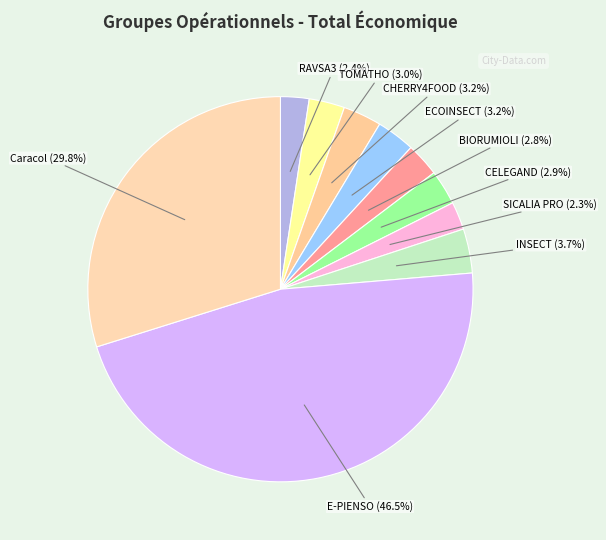

Count the number of slices in the pie.

10